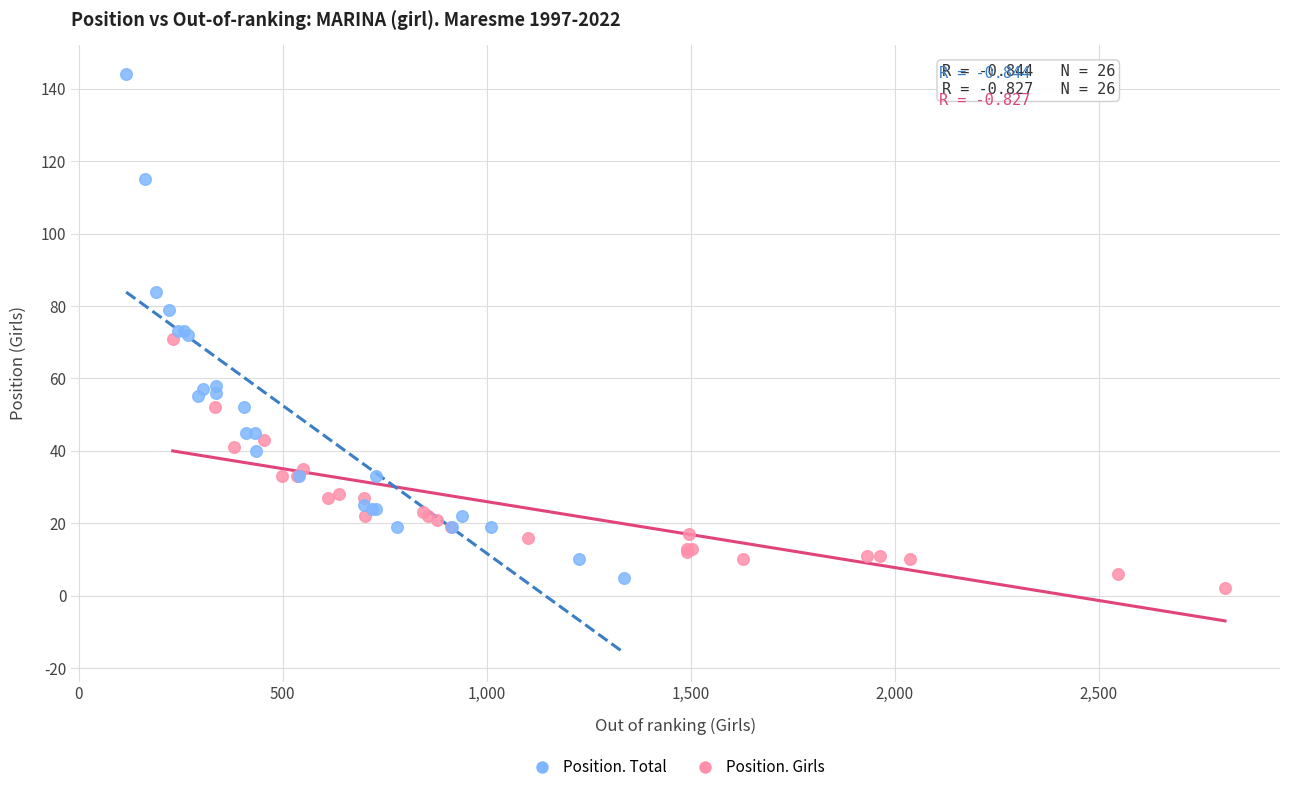

Which series reaches the minimum Y coordinate?

Position. Girls